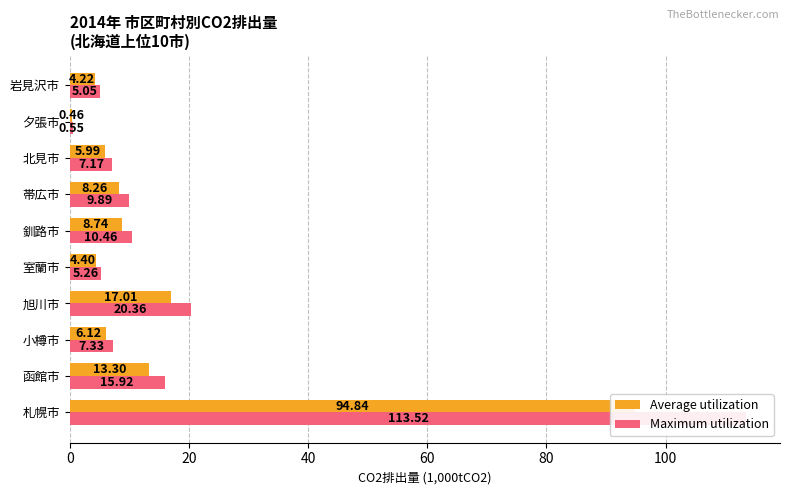

What position from the left is 旭川市?

4